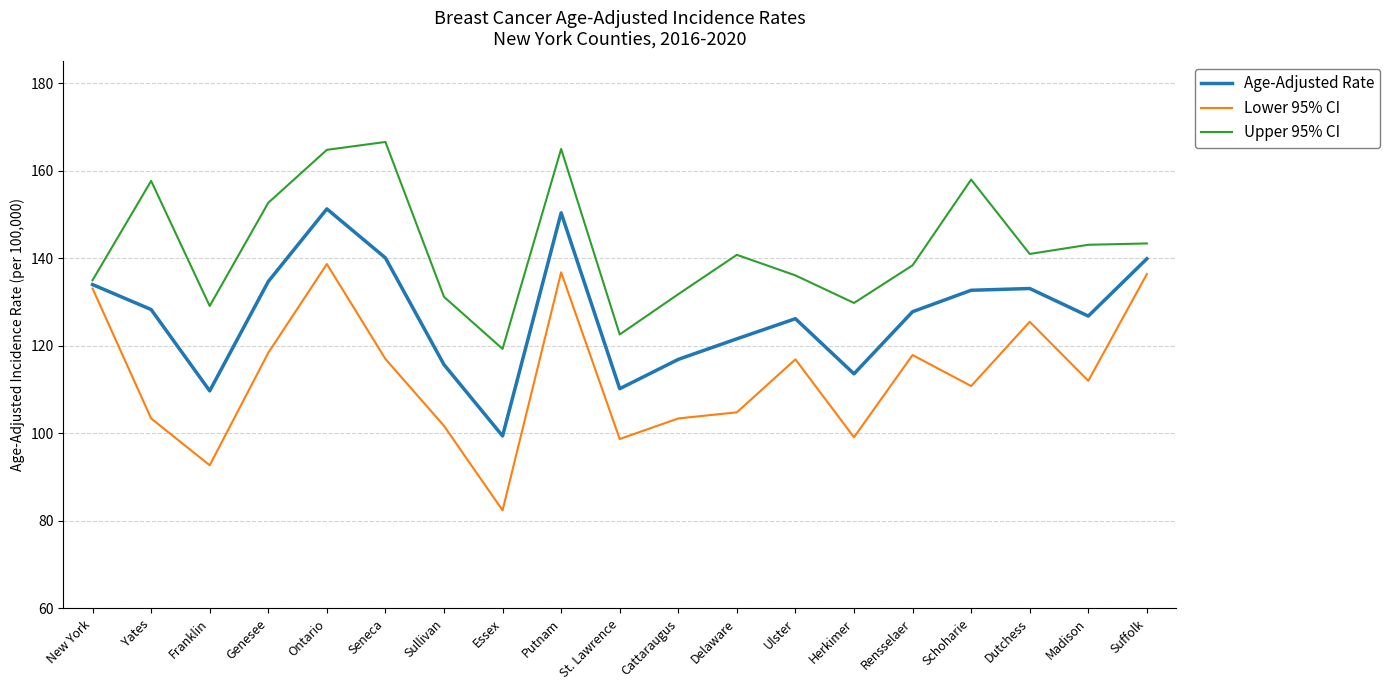

Which series has the largest range (max minus min)?

Lower 95% CI